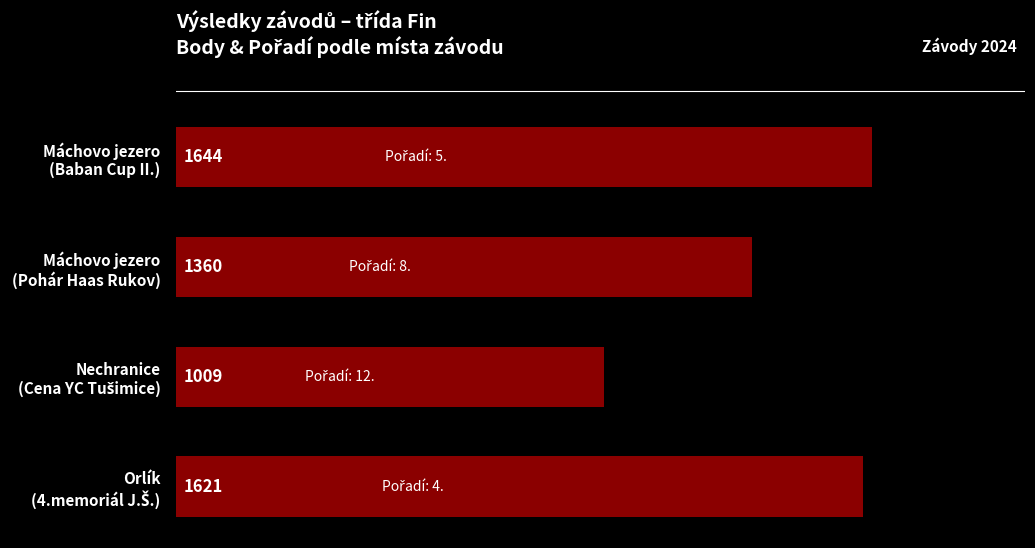

What is the greatest value displayed?

1644